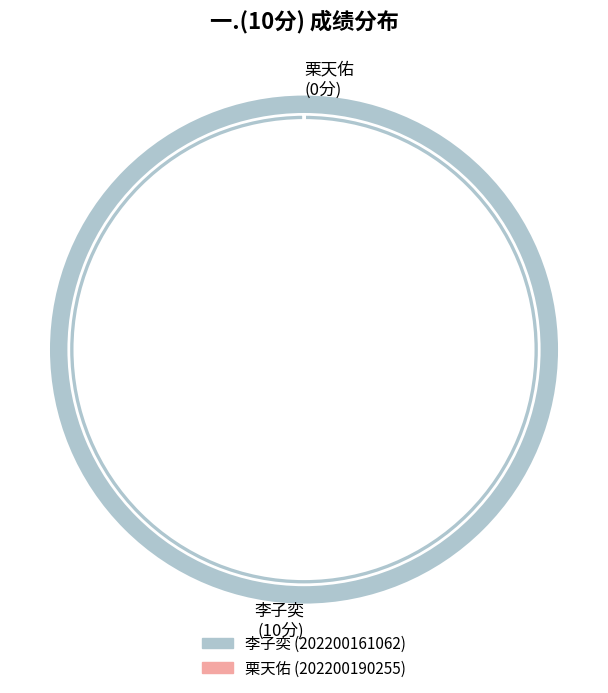

True or false: 202200161062 accounts for 100% of the total.

True